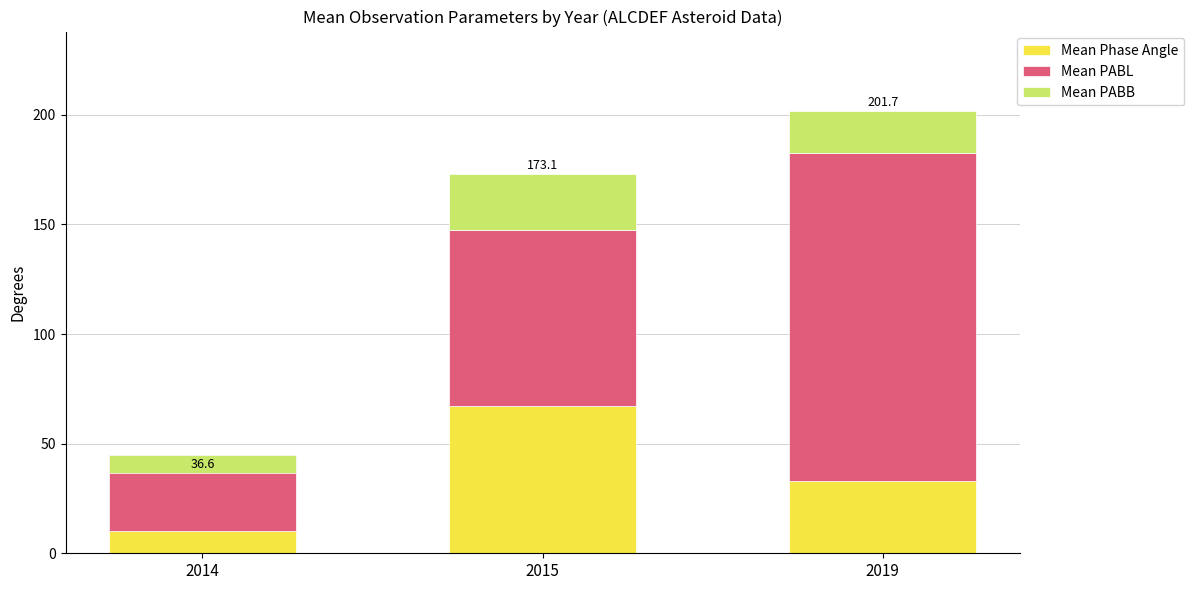

At which label is Mean PABL closest to 92?

2015